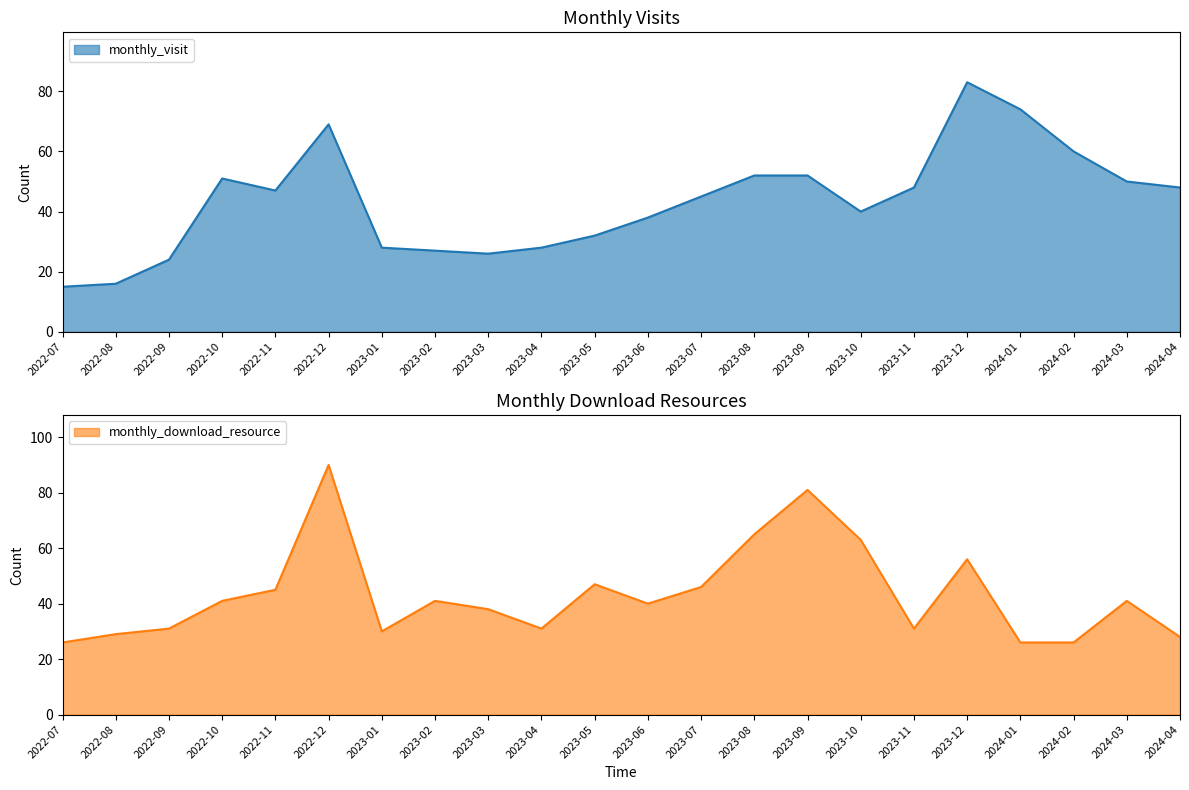

What is the sum of the monthly_download_resource values at 2023-12 and 2023-05?

103